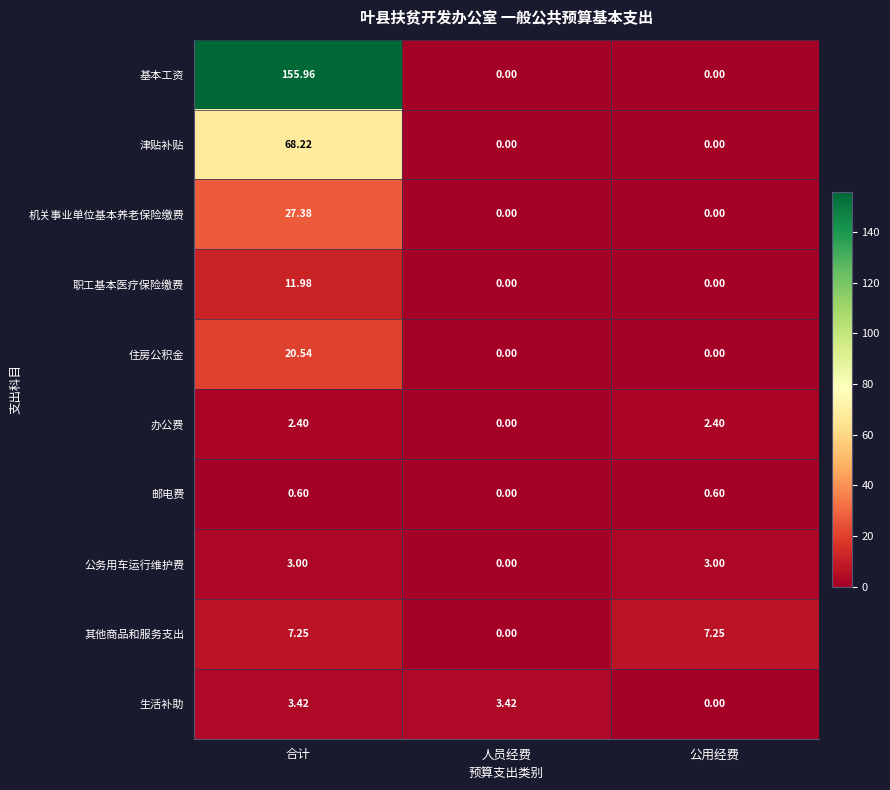

Between 合计 and 人员经费, which series saw the biggest shift?

基本工资